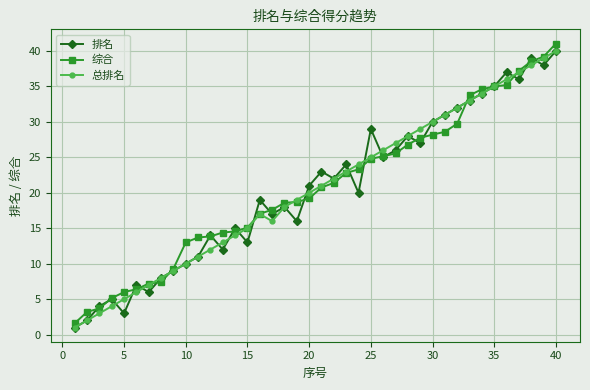

What is the minimum value for 总排名?

1.0